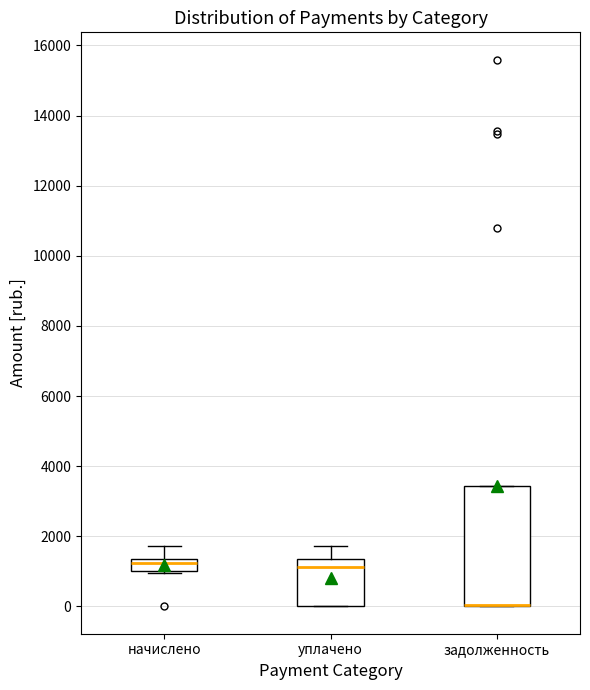

Reading left to right, transcribe this box plot: for each box, give where its median line is, the range the box spans, and where its two whiskers end, as read against the y-axis. The values are not printed on the chart, so give them approximately, as read against the axis.

начислено: median 1200, box 1000 to 1400, whiskers 1000 to 1800
уплачено: median 1200, box 0 to 1400, whiskers 0 to 1800
задолженность: median 0 (drawn on the box's lower edge), box 0 to 3400, whiskers 0 to 3400